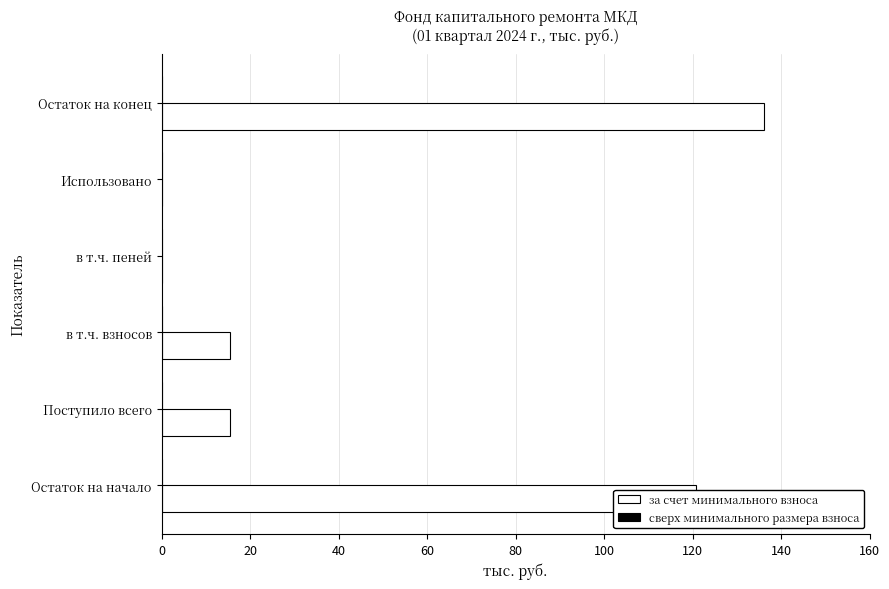

What value does the data have at Остаток на начало?

120.7